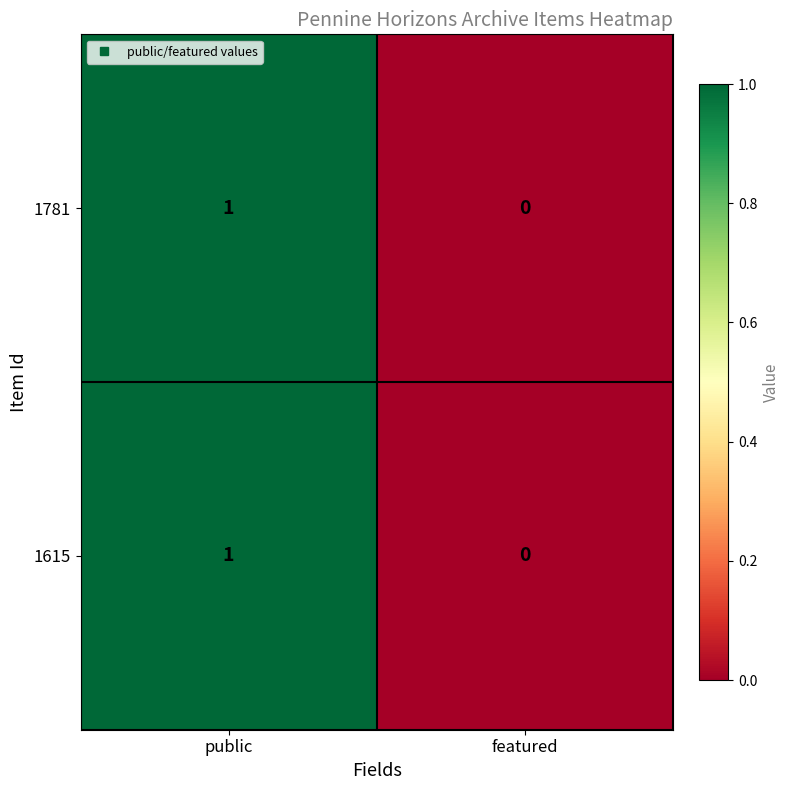

What is the total value across all series at public?

2